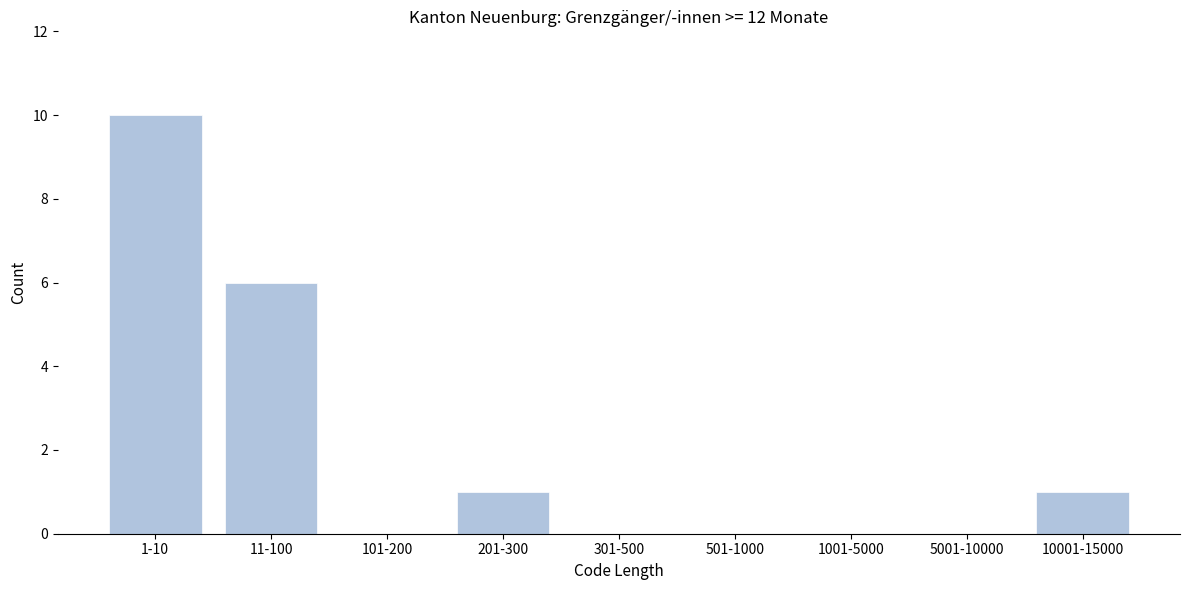

Reading right to left, transcribe all the data shown in this chart.

10001-15000=1	5001-10000=0	1001-5000=0	501-1000=0	301-500=0	201-300=1	101-200=0	11-100=6	1-10=10